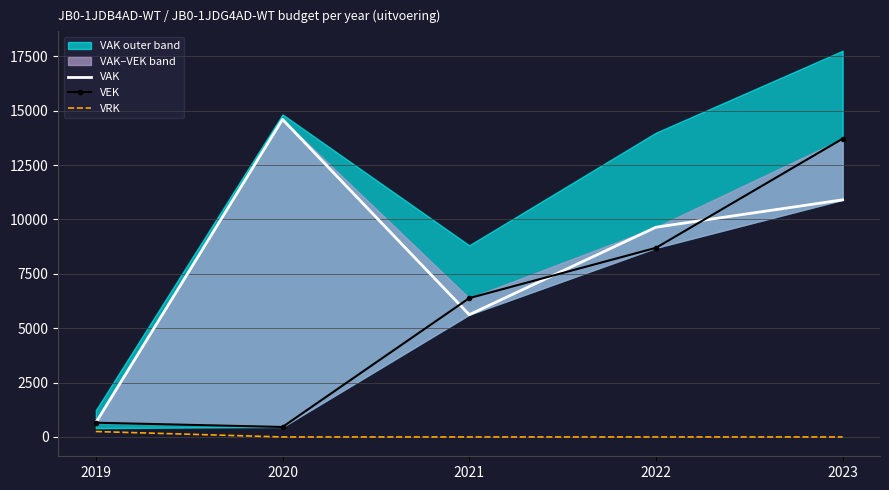

True or false: VRK has more than 2 points higher than both neighbors.

False